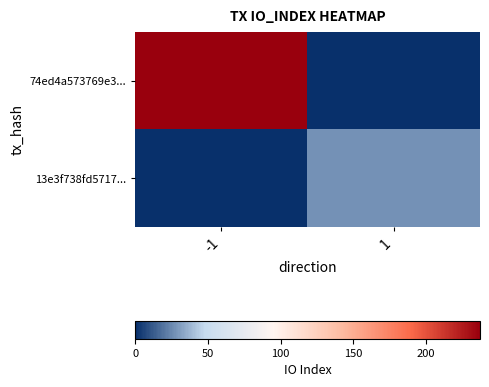

Reading left to right, extract all data points from this chart.

74ed4a573769e3...: -1=237	1=0
13e3f738fd5717...: -1=0	1=27